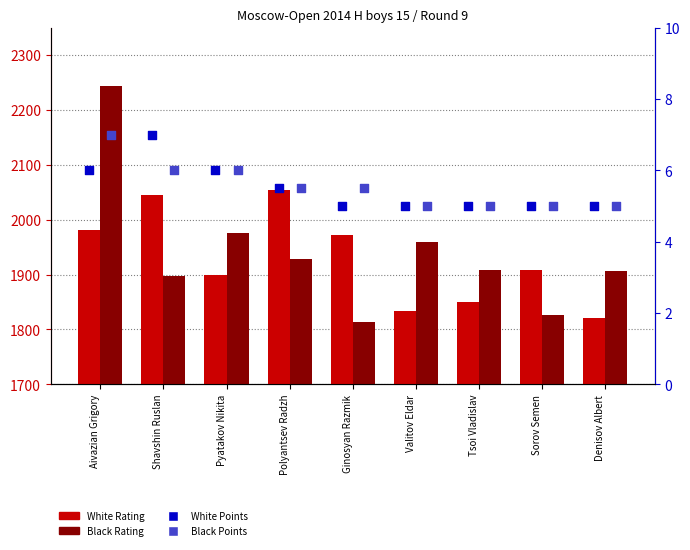

What is the total value across all series at Polyantsev Radzh?

3995.0